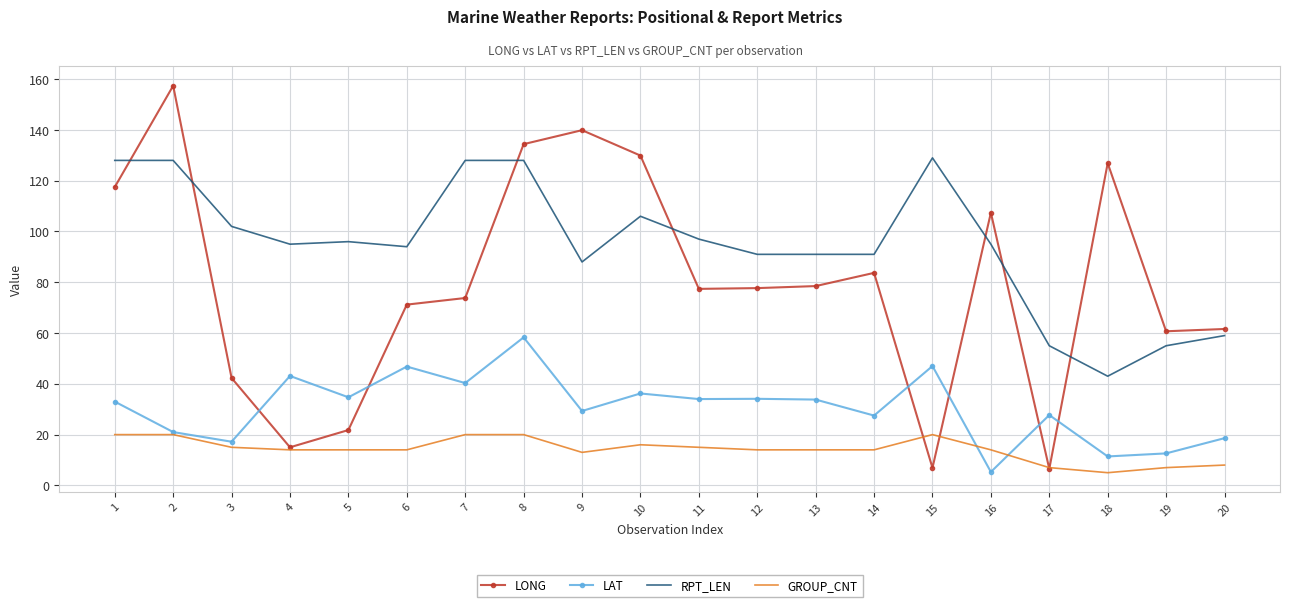

True or false: RPT_LEN and GROUP_CNT intersect in this chart.

False